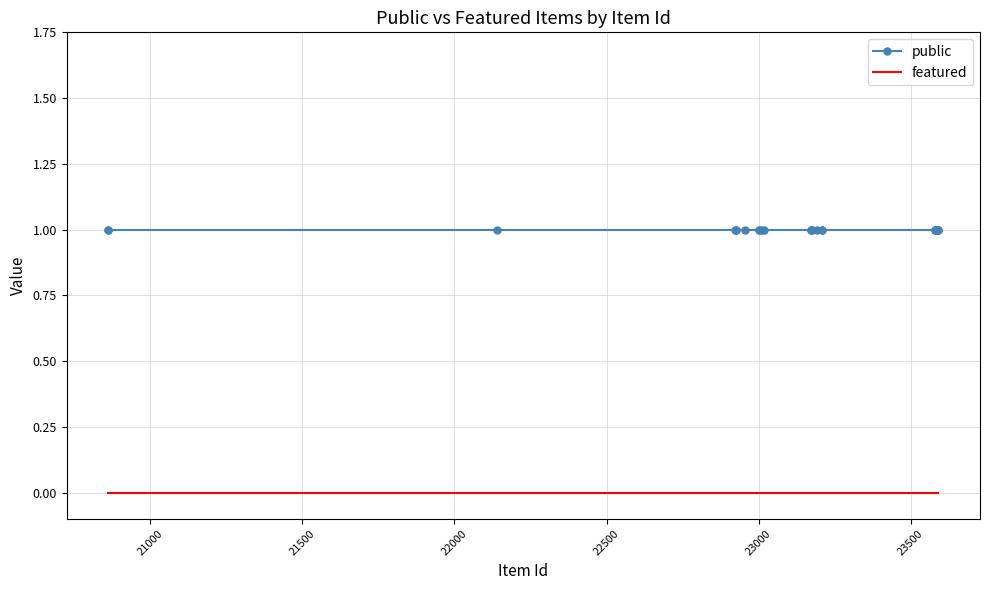

Which series has the widest spread of values?

public